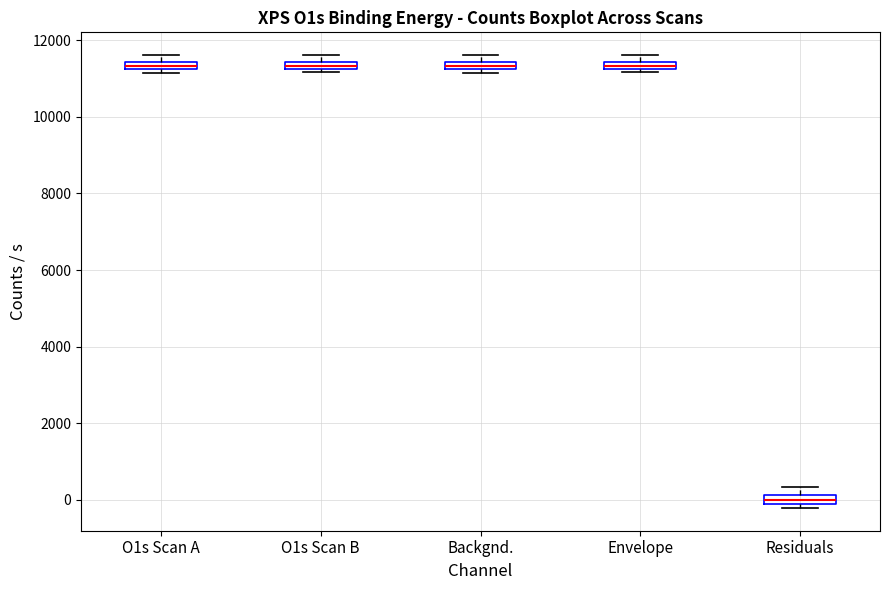

Where is the lower edge of the box for O1s Scan A on the y-axis? The values are not printed on the chart, so give them approximately, as read against the axis.

11200